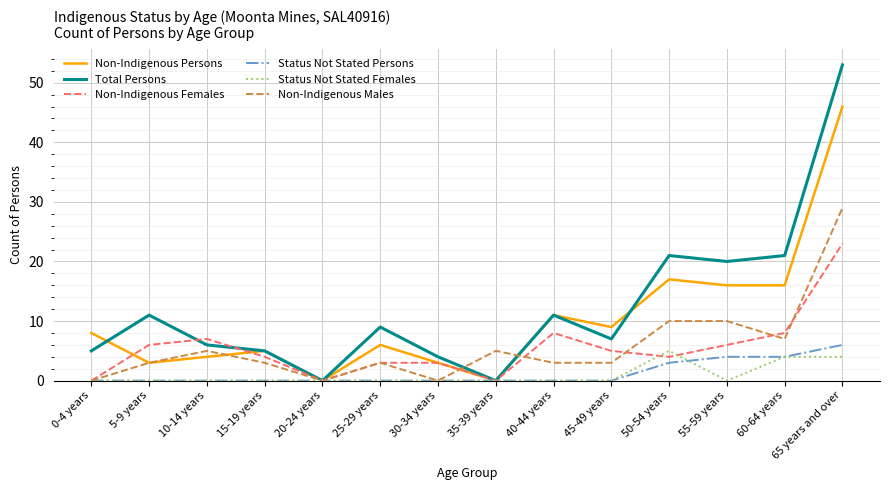

Is this an area chart (filled region under the line)?

No